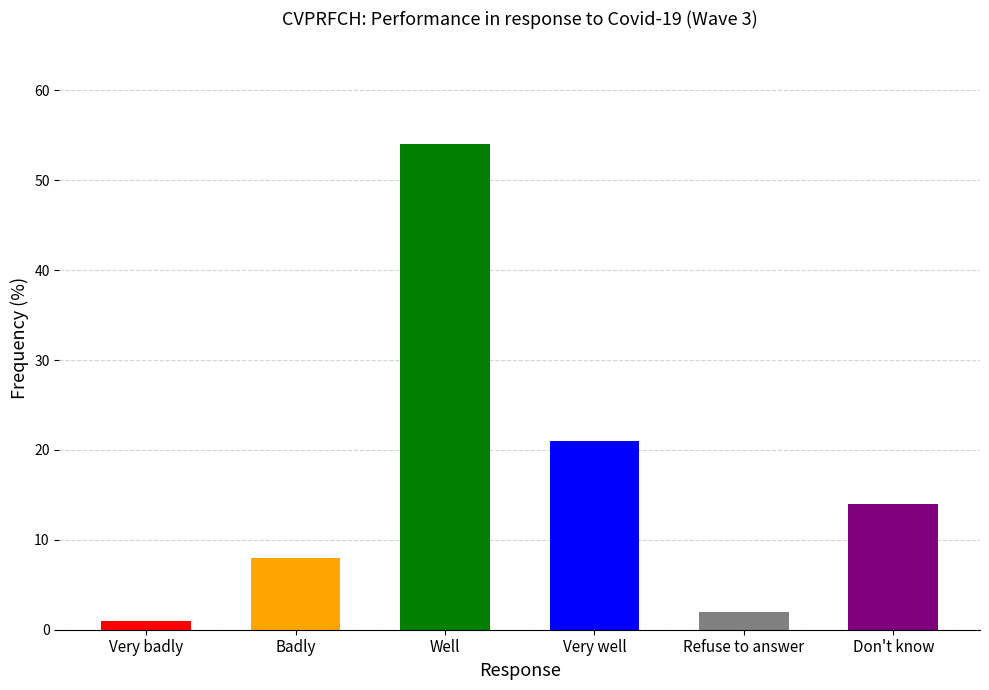

Rank the categories by value from highest to lowest.

Well, Very well, Don't know, Badly, Refuse to answer, Very badly